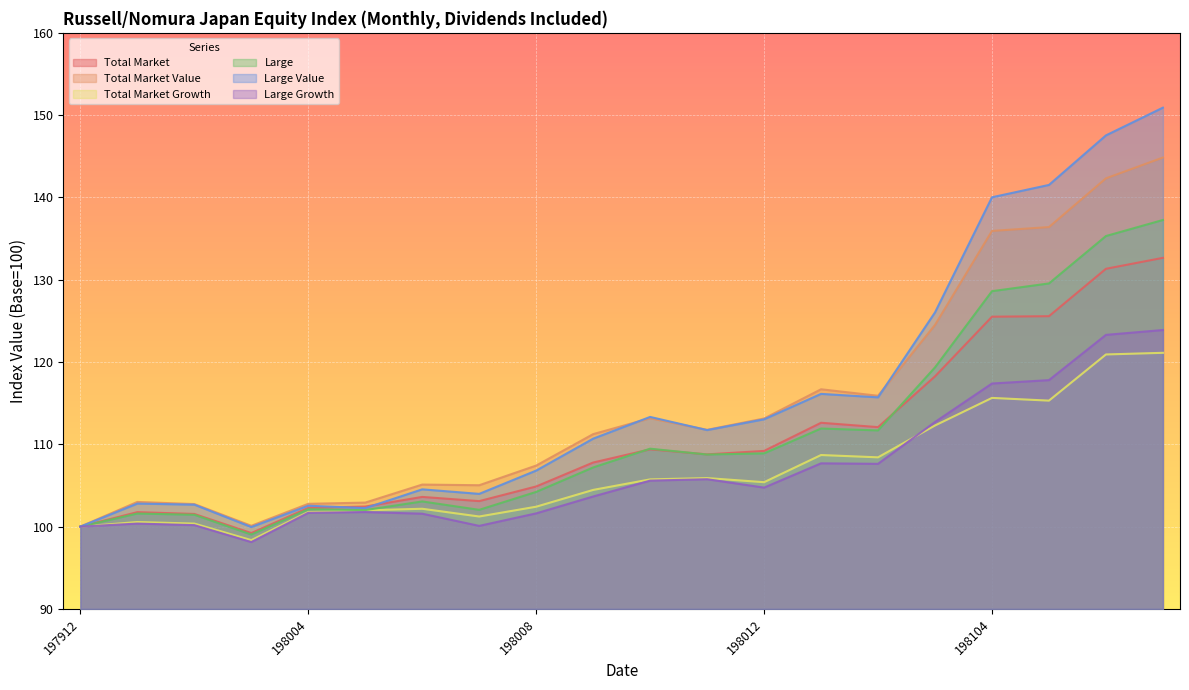

Between 198009 and 198106, which is larger?

198106